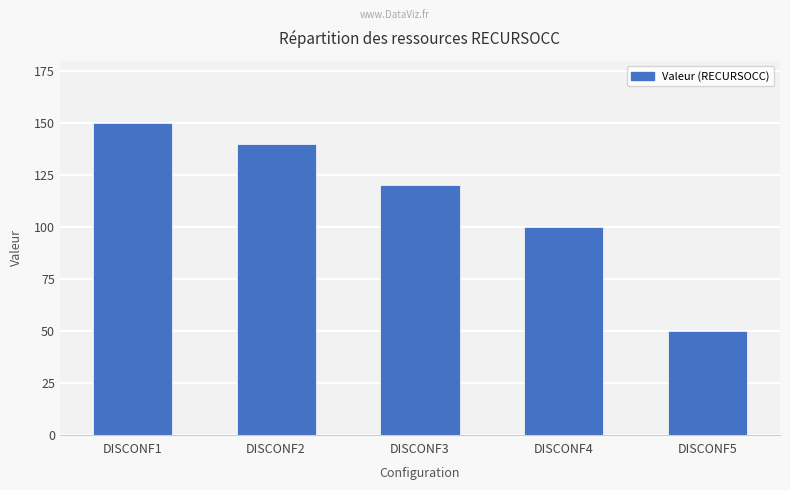

Rank the categories by value from lowest to highest.

DISCONF5, DISCONF4, DISCONF3, DISCONF2, DISCONF1